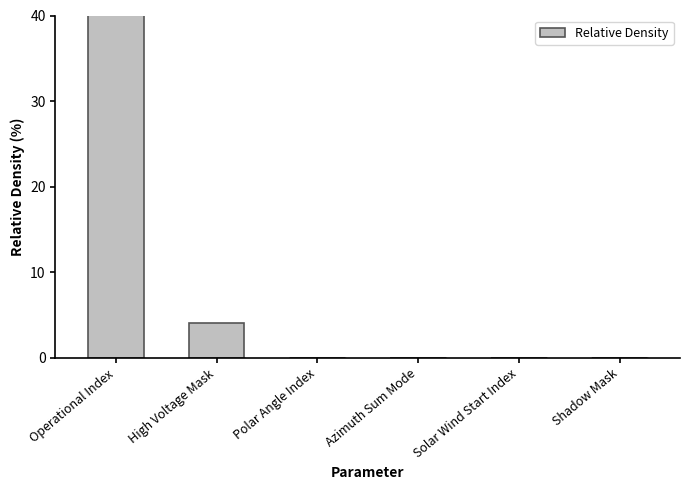

Reading left to right, what are all the values shown in this chart?

96	4	0	0	0	0